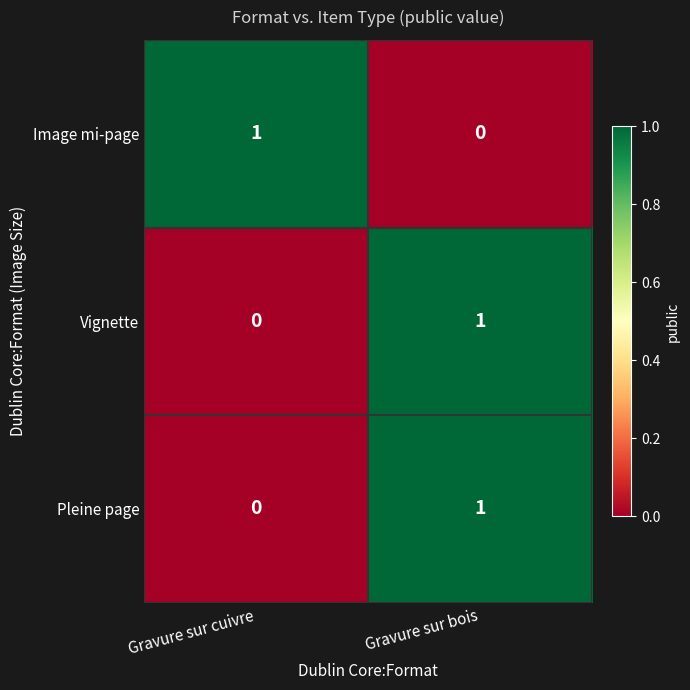

Is it true that Vignette equals 2 at Gravure sur bois?

False